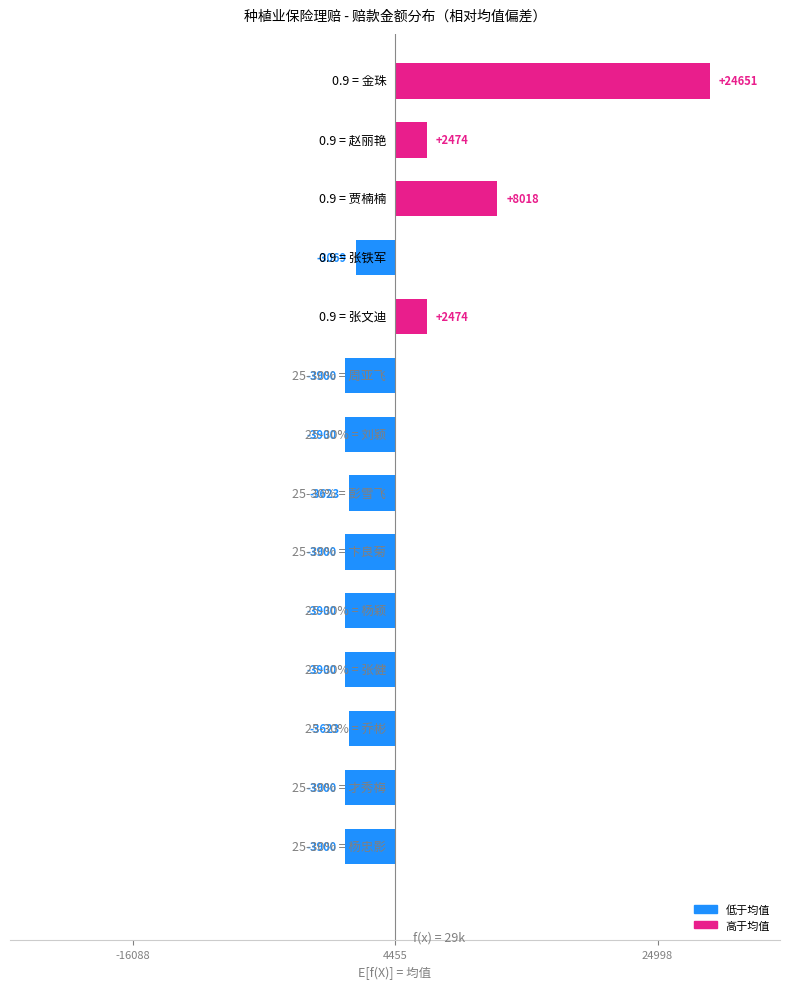

The chart shows a value of -0.0 at 9. True or false?

True